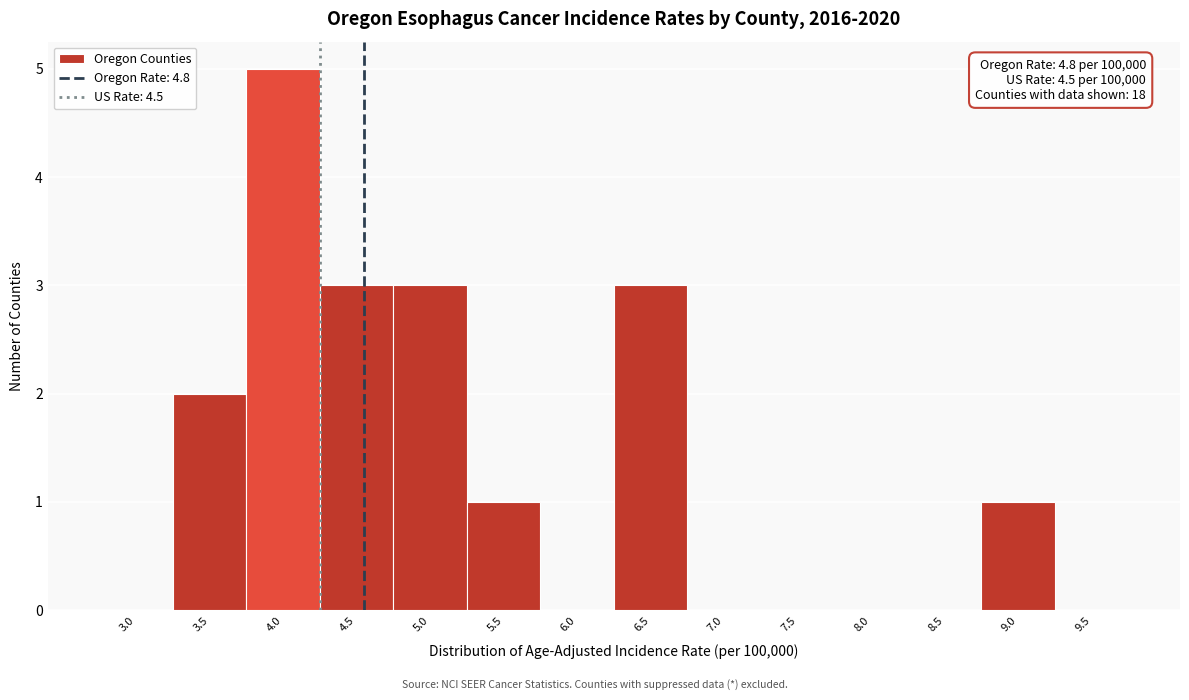

Reading right to left, transcribe all the data shown in this chart.

9.5=0	9.0=1	8.5=0	8.0=0	7.5=0	7.0=0	6.5=3	6.0=0	5.5=1	5.0=3	4.5=3	4.0=5	3.5=2	3.0=0